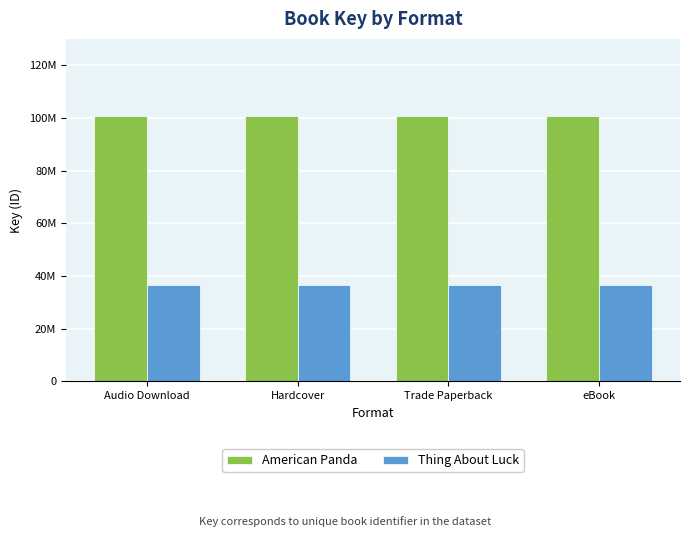

What are all the series names shown in the legend?

American Panda, Thing About Luck